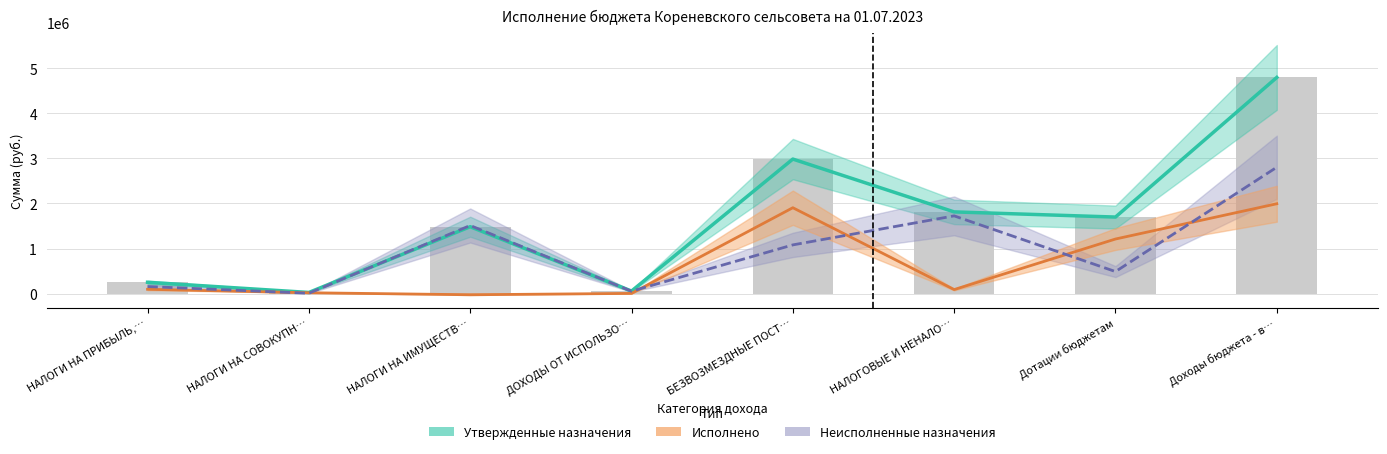

What is the minimum value for Неисполненные назначения?

6337.0